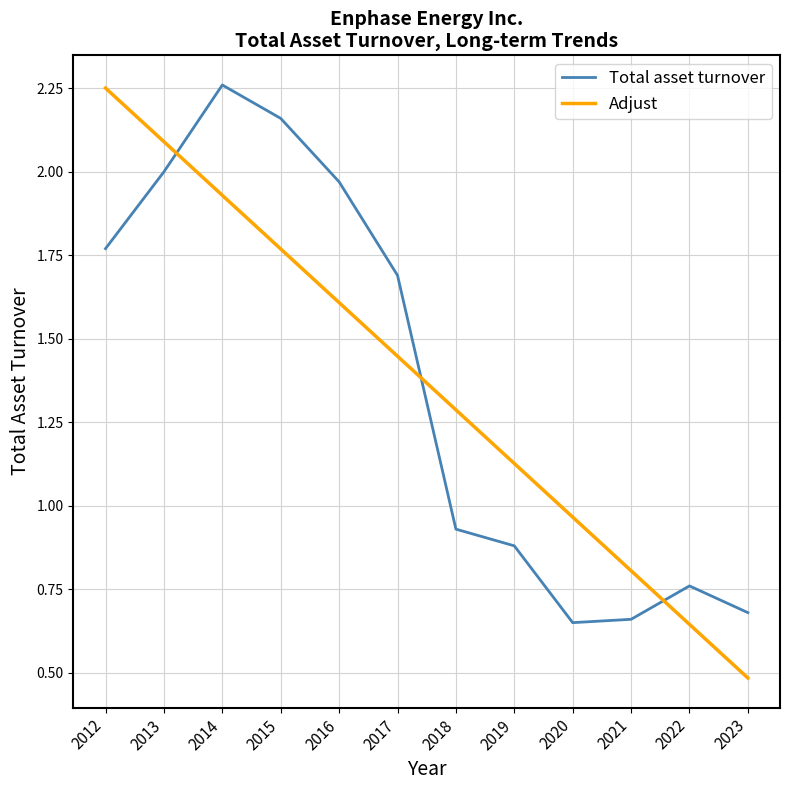

What is the spread (max minus min) of values at 2015?

0.4